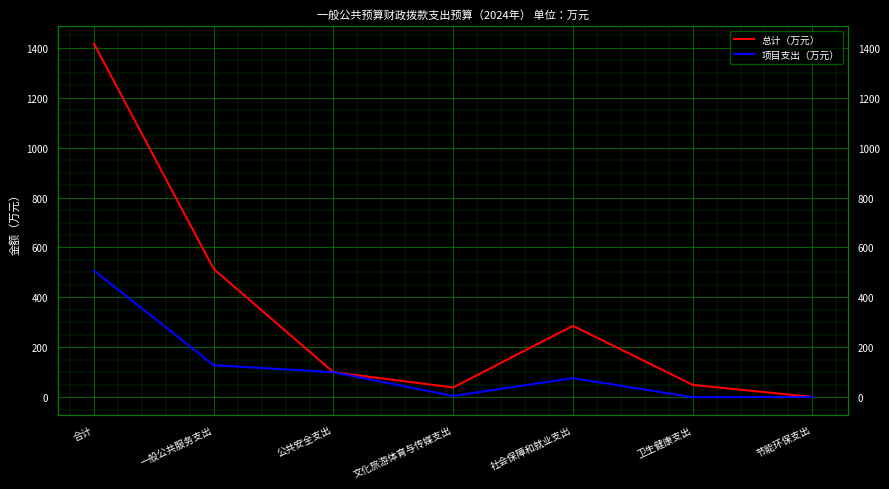

How many lines are shown in the chart?

2